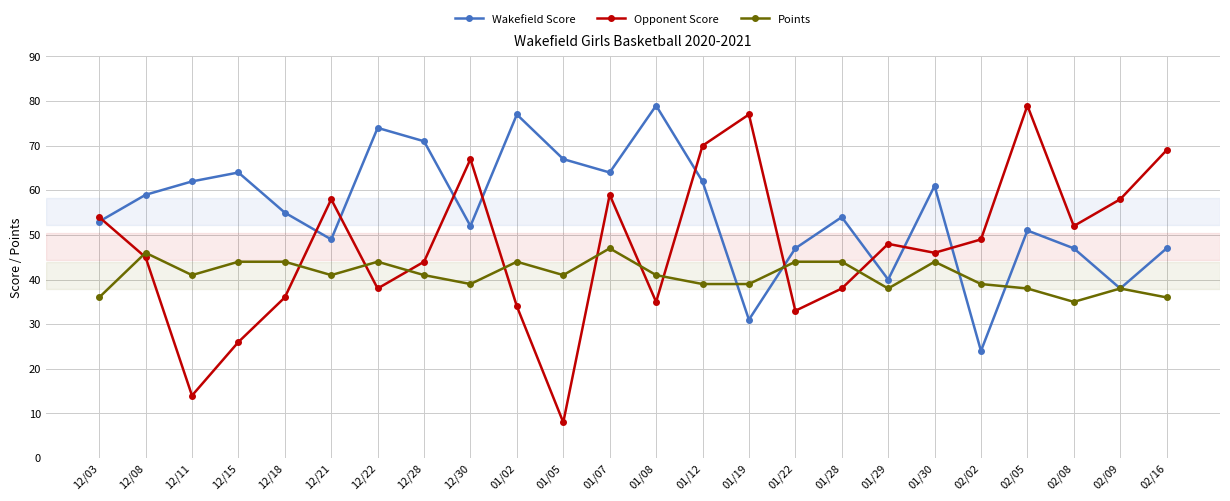

Where does the Opponent Score series first go above 48?

12/03